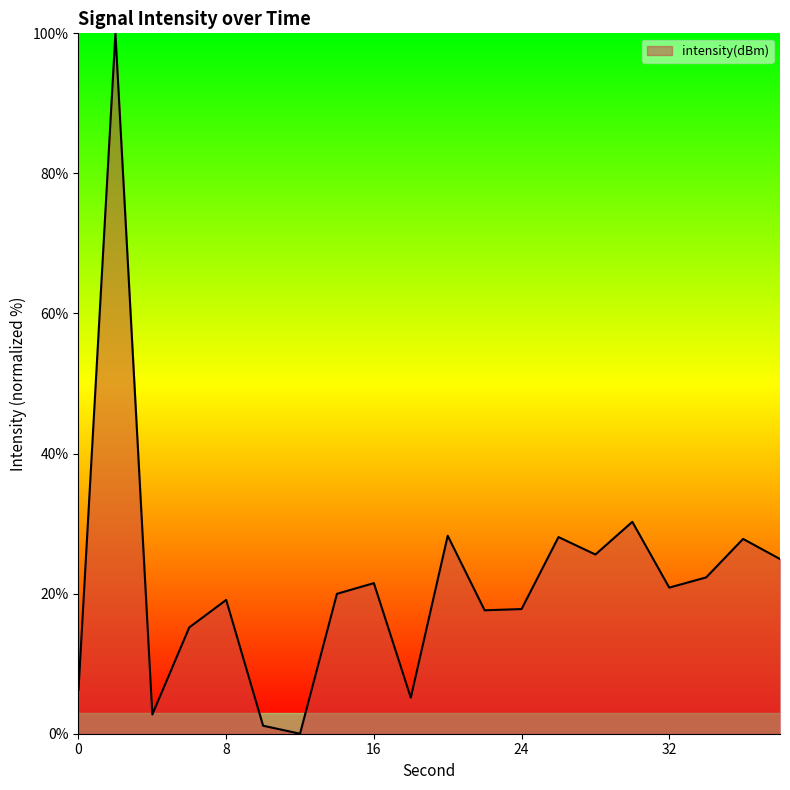

What is the difference between the maximum and minimum values?

100.0